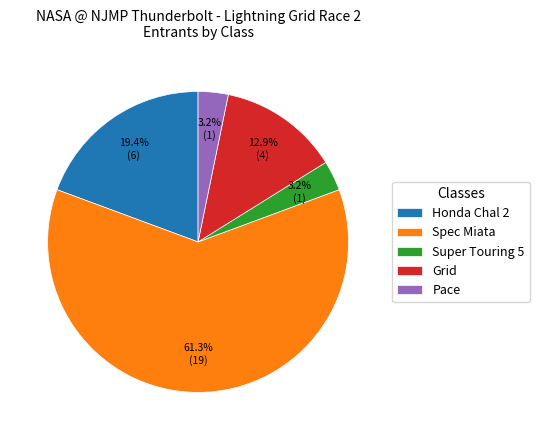

Which slice is the largest?

Spec Miata